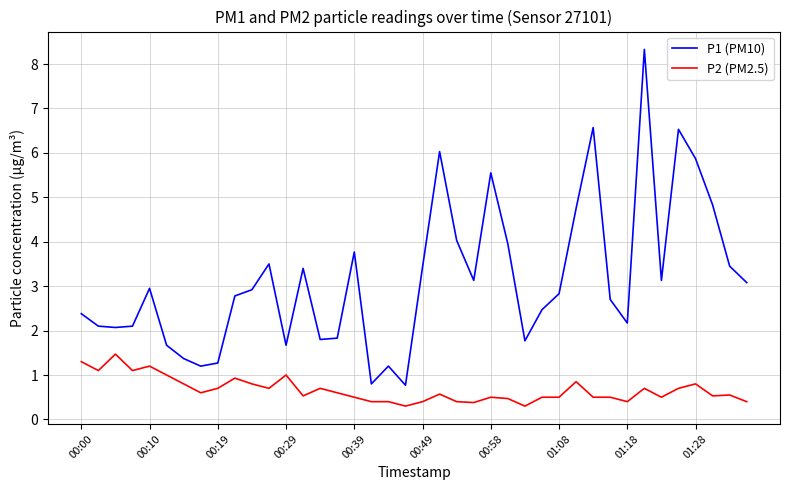

Which series has the largest total across all categories?

P1 (PM10)